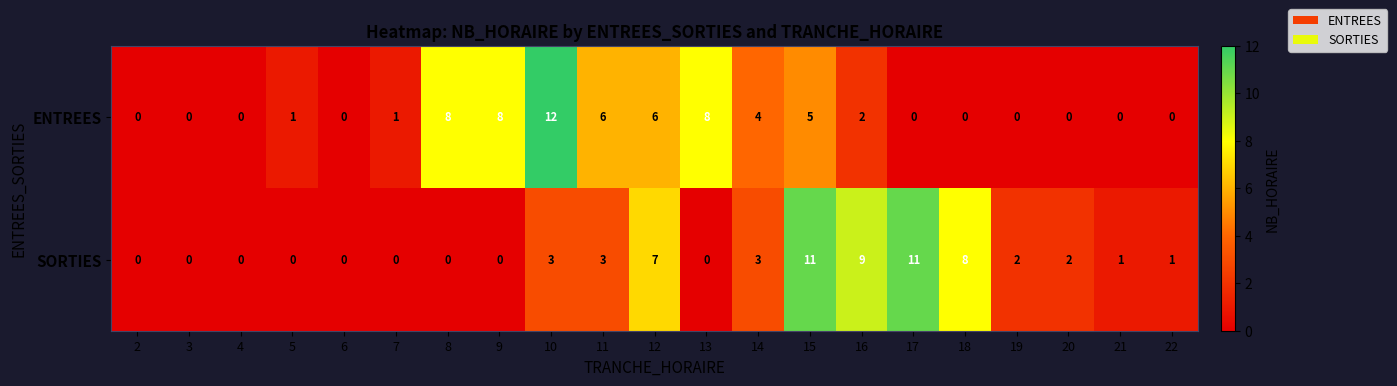

Between 4 and 12, which series saw the biggest shift?

SORTIES